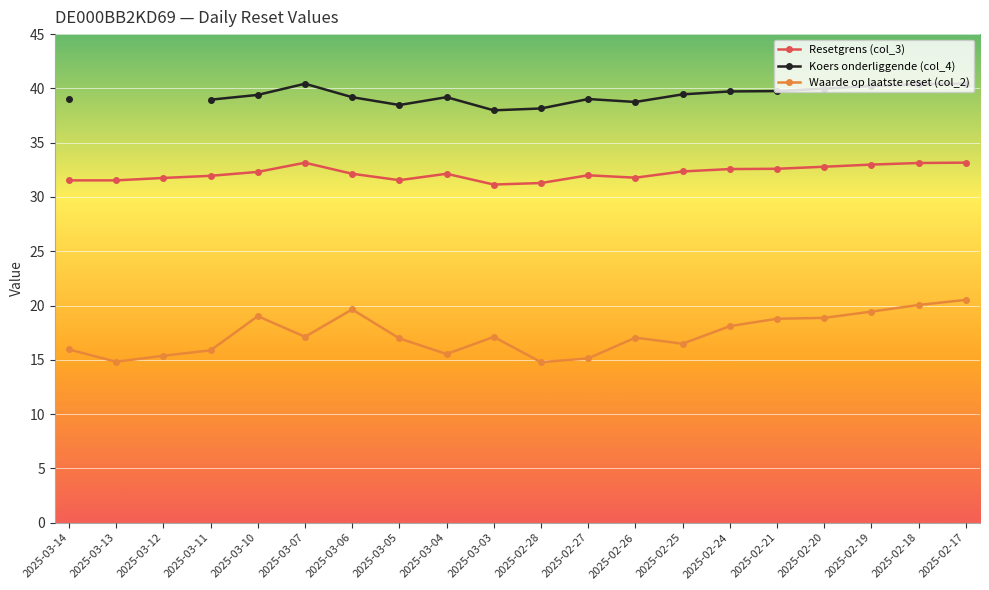

What is the spread (max minus min) of values at 2025-02-28?

23.4